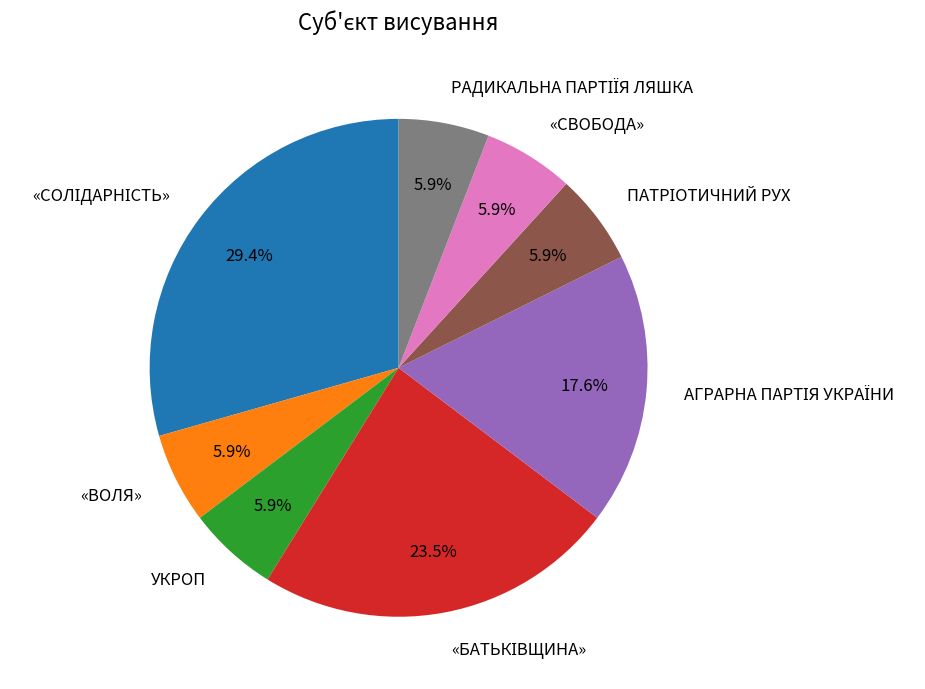

Does any single category account for the majority?

No